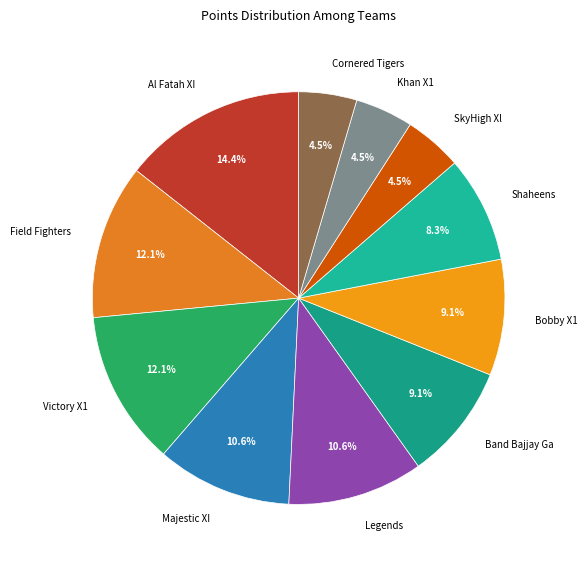

Does Bobby X1 represent more than half of the total?

No